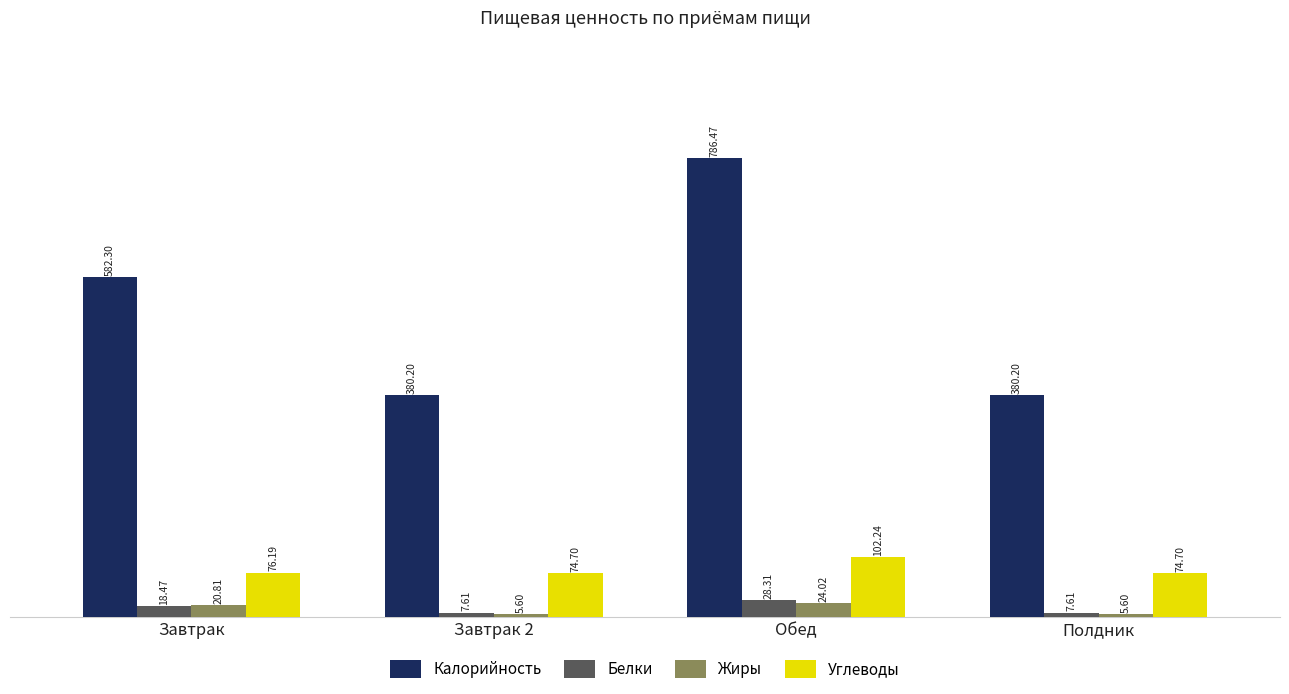

Reading left to right, what are all the values shown in this chart?

Калорийность: Завтрак=582.3	Завтрак 2=380.2	Обед=786.5	Полдник=380.2
Белки: Завтрак=18.5	Завтрак 2=7.6	Обед=28.3	Полдник=7.6
Жиры: Завтрак=20.8	Завтрак 2=5.6	Обед=24.0	Полдник=5.6
Углеводы: Завтрак=76.2	Завтрак 2=74.7	Обед=102.2	Полдник=74.7